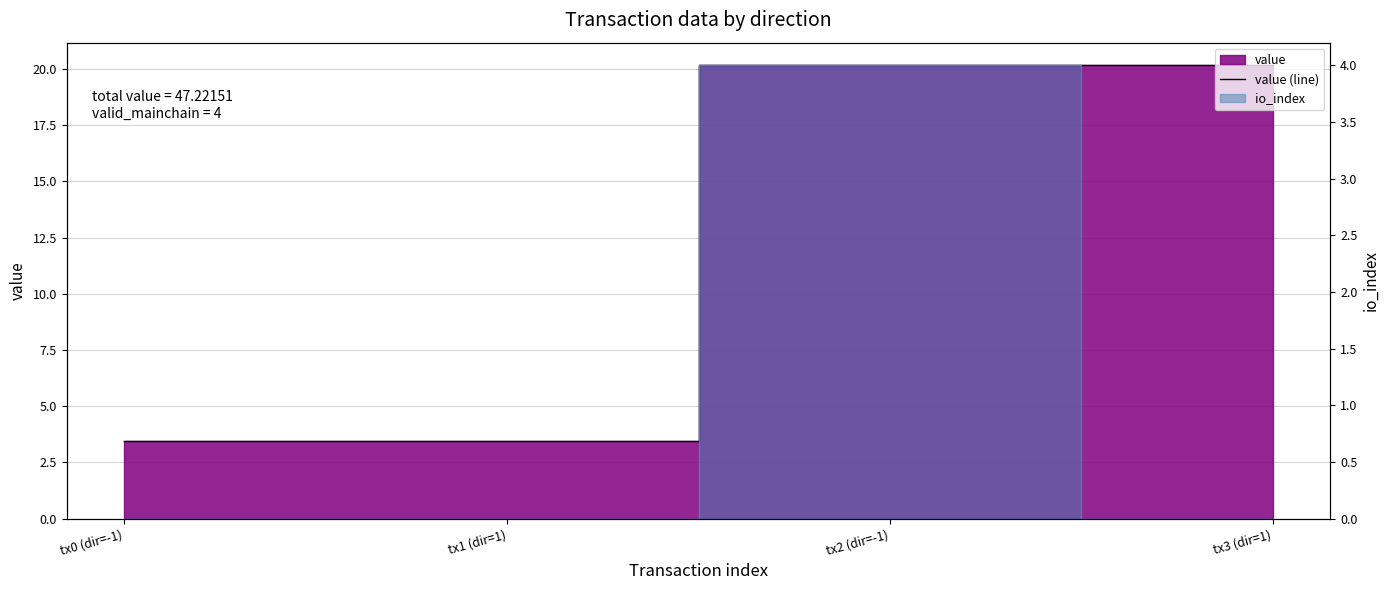

Rank the categories by value from highest to lowest.

tx2 (dir=-1), tx3 (dir=1), tx0 (dir=-1), tx1 (dir=1)